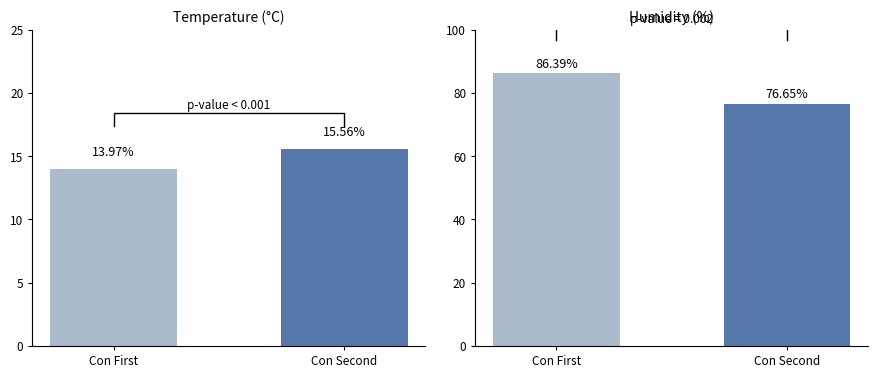

Is the value of Humidity (%) at 12:00 greater than the value of Temperature (°C) at 11:00?

Yes